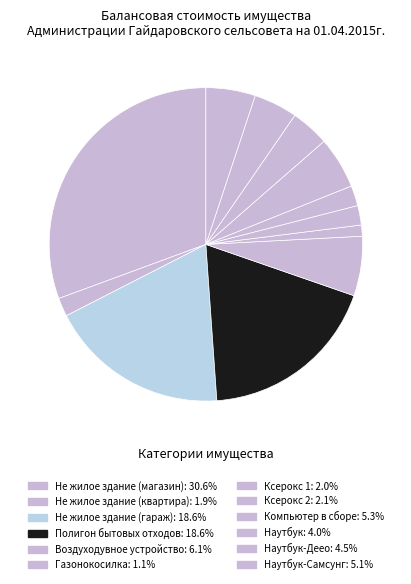

How many slices are in this pie chart?

12